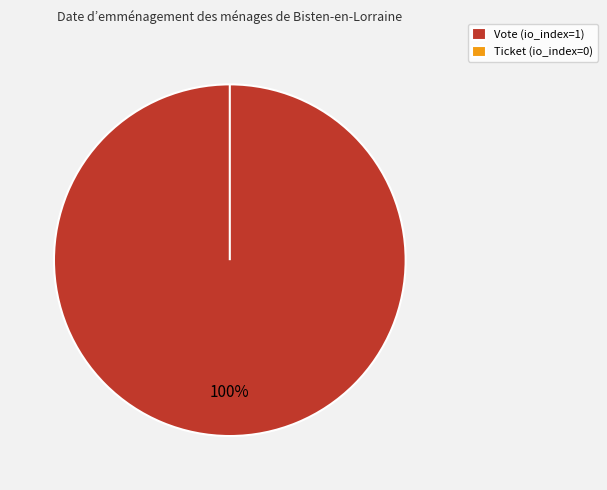

To the nearest percent, what is the combined percentage of Ticket and Vote?

100%